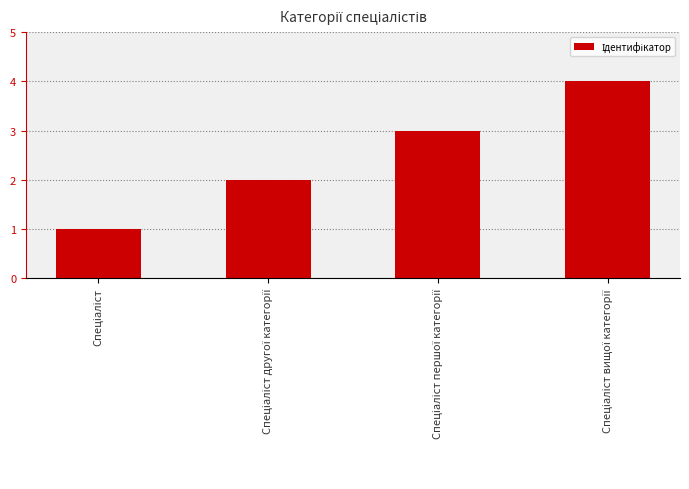

What is the difference between the maximum and minimum values?

3